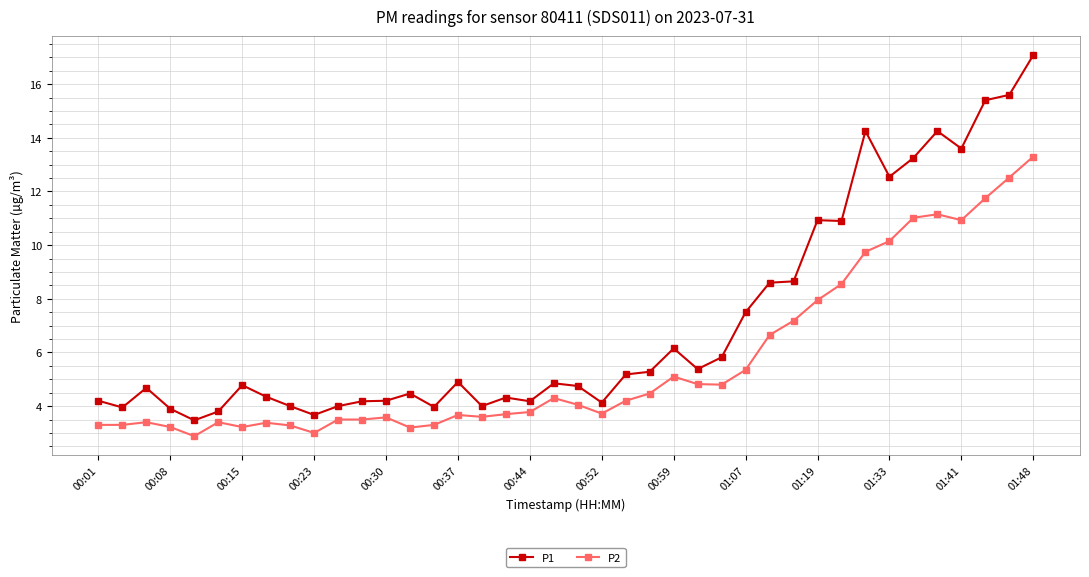

How many data points in P2 are above 4?

20